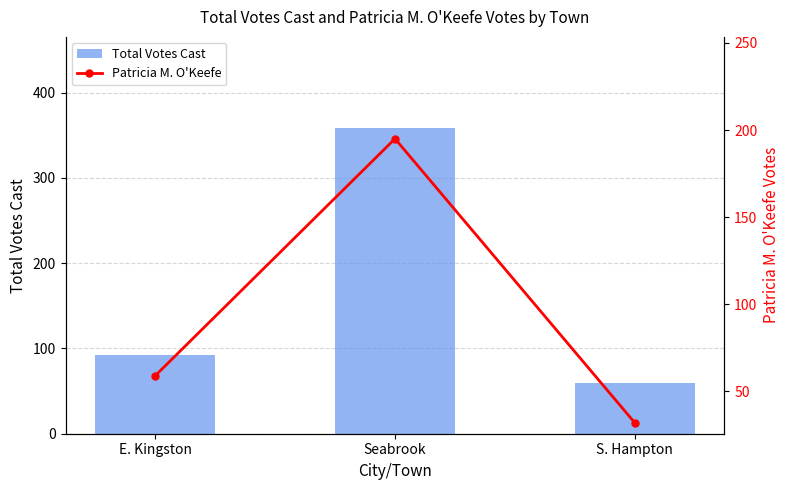

How many values in the Patricia M. O'Keefe series exceed 59?

1